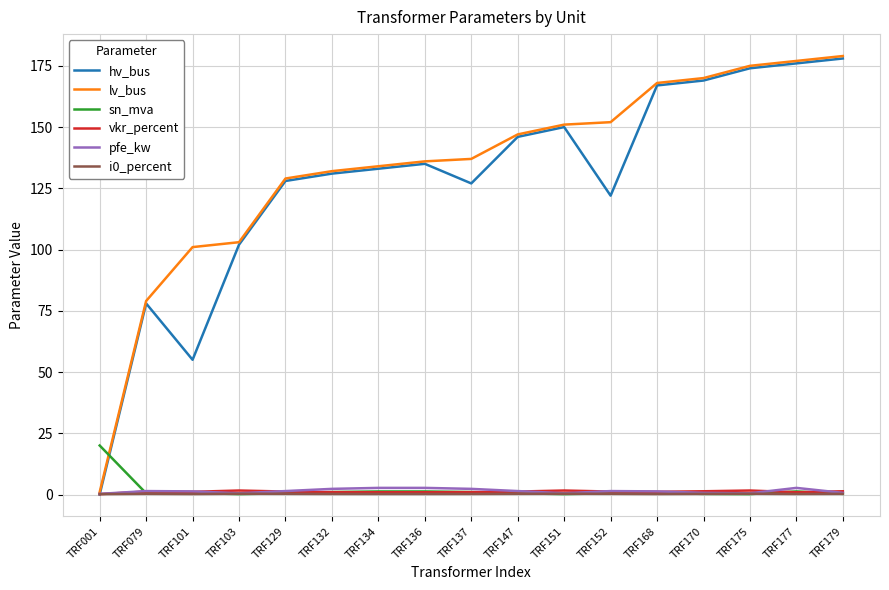

True or false: hv_bus and sn_mva intersect in this chart.

True